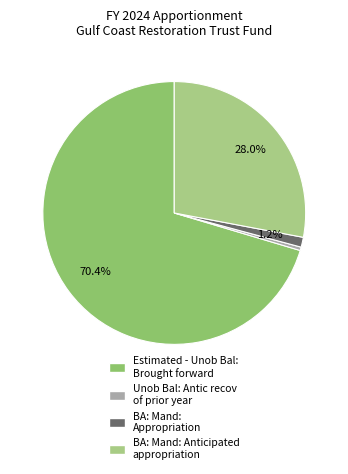

How many segments does this pie chart have?

4